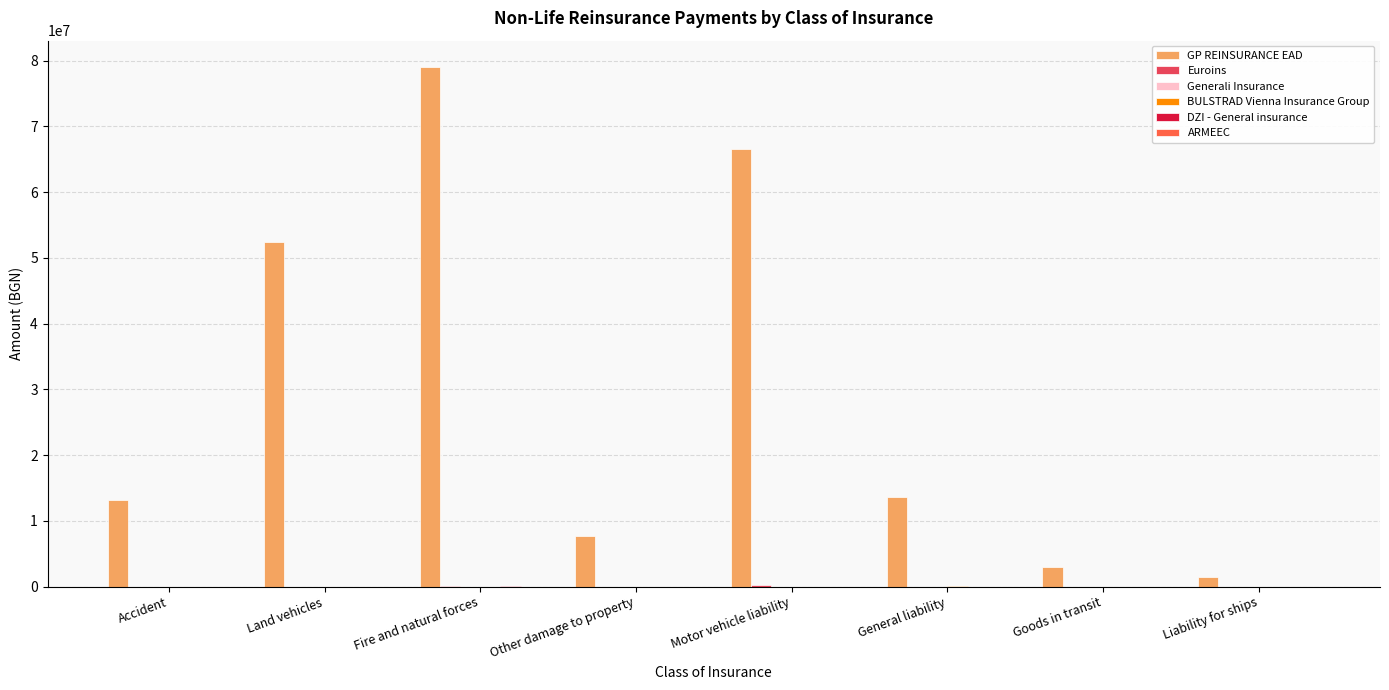

Between Land vehicles and Motor vehicle liability, which series saw the biggest shift?

GP REINSURANCE EAD